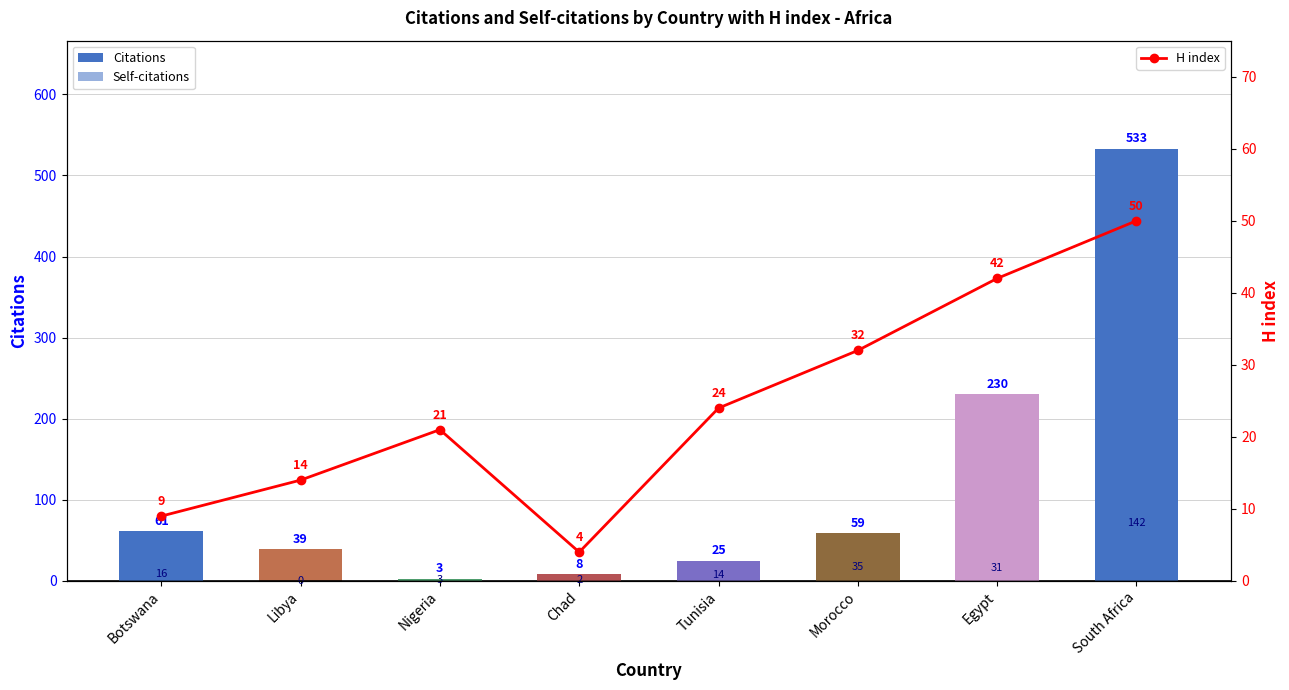

How many data points does each series have?

8